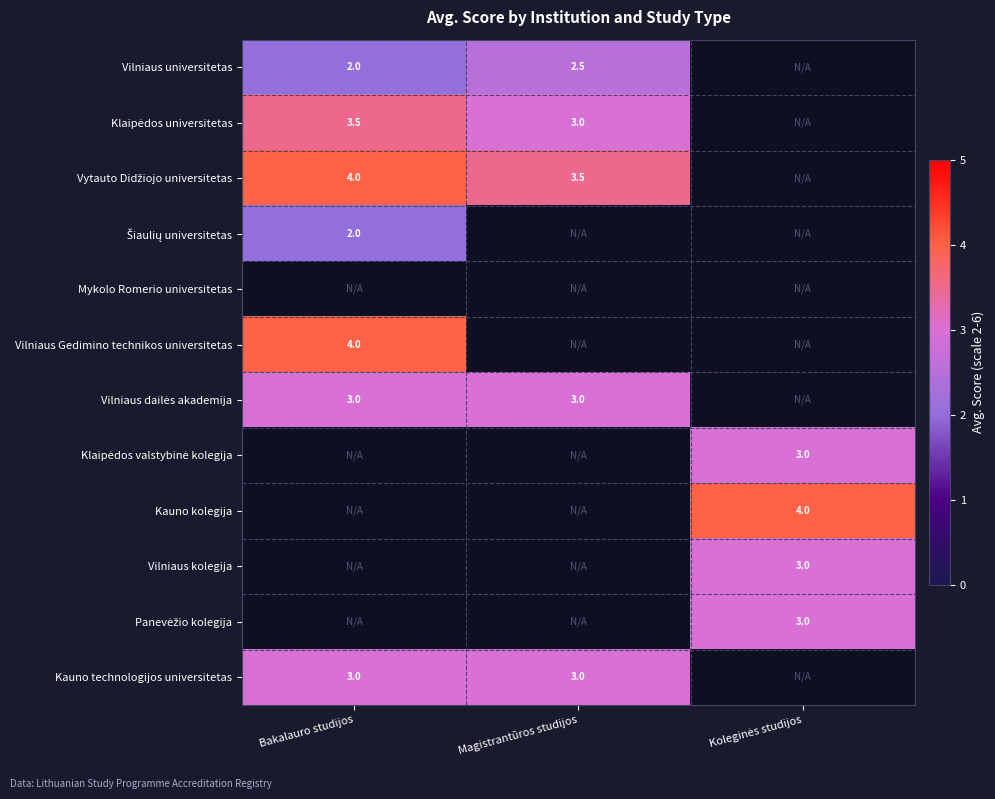

True or false: Vilniaus Gedimino technikos universitetas has a value of 6.1 at Bakalauro studijos.

False